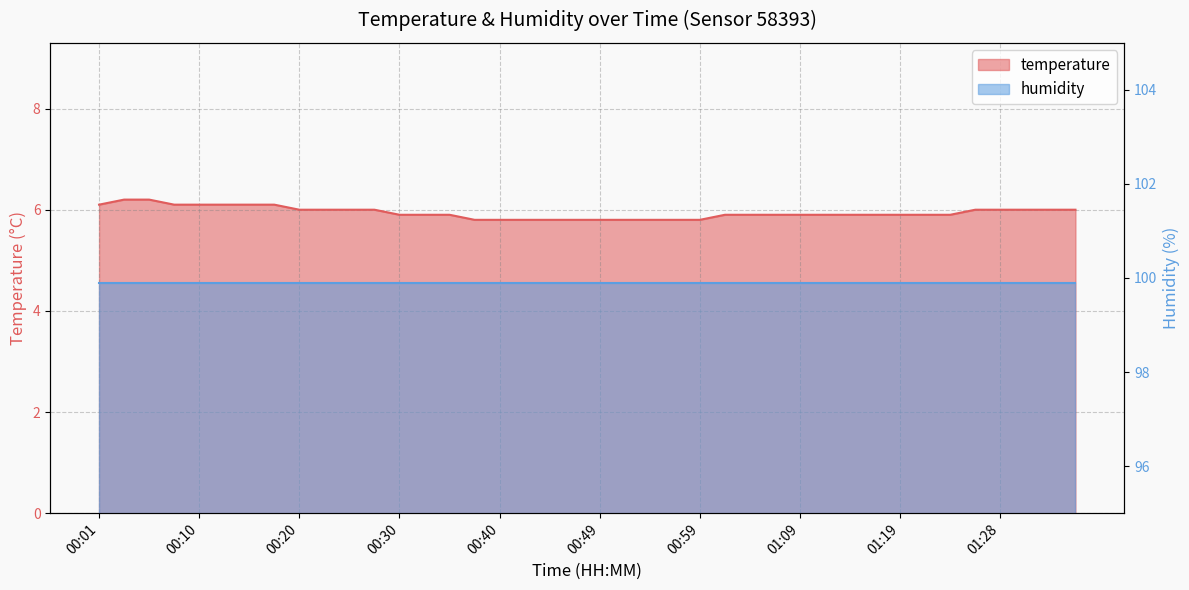

What is the greatest value displayed?

6.2